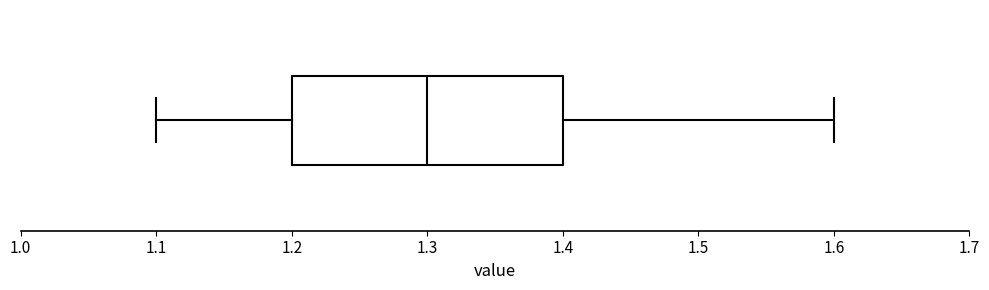

Where is the right edge of the box on the x-axis? The values are not printed on the chart, so give them approximately, as read against the axis.

1.4